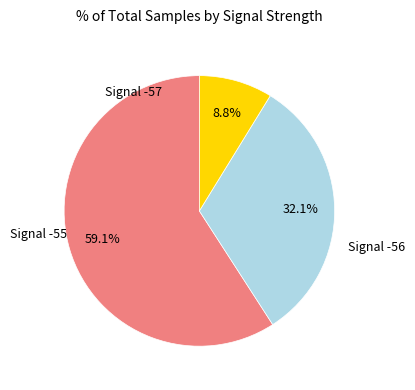

Does any single category account for the majority?

Yes